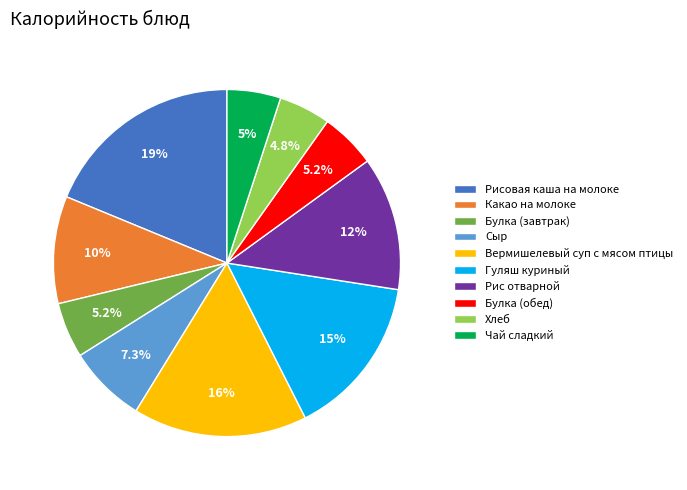

What percentage is the Рисовая каша на молоке slice, to the nearest percent?

19%